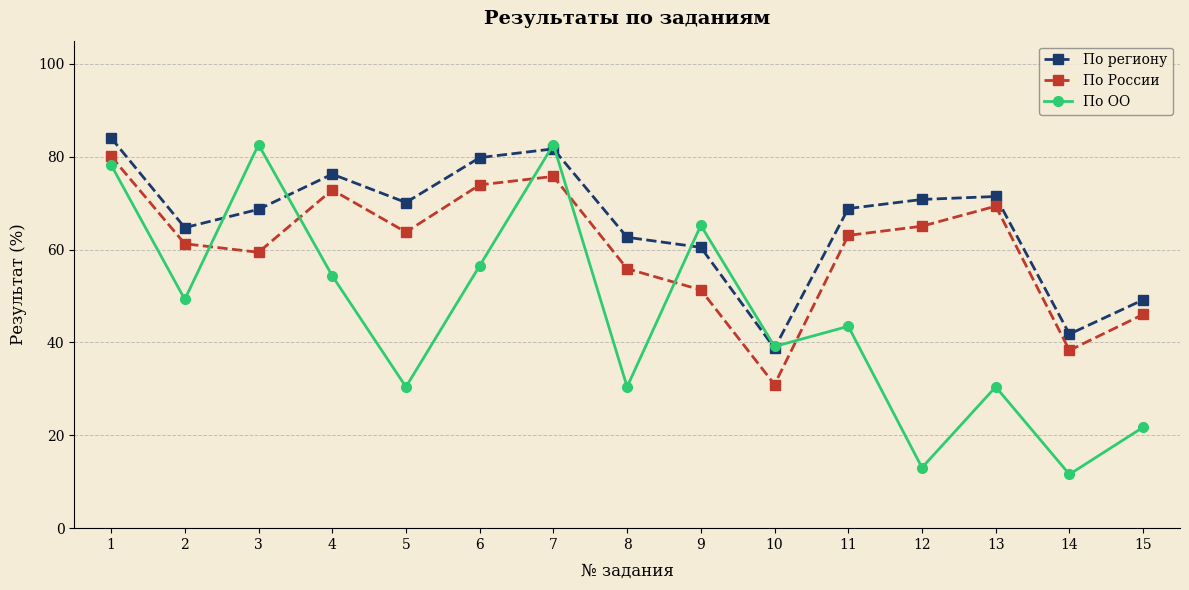

At which label does По региону first exceed 68?

1